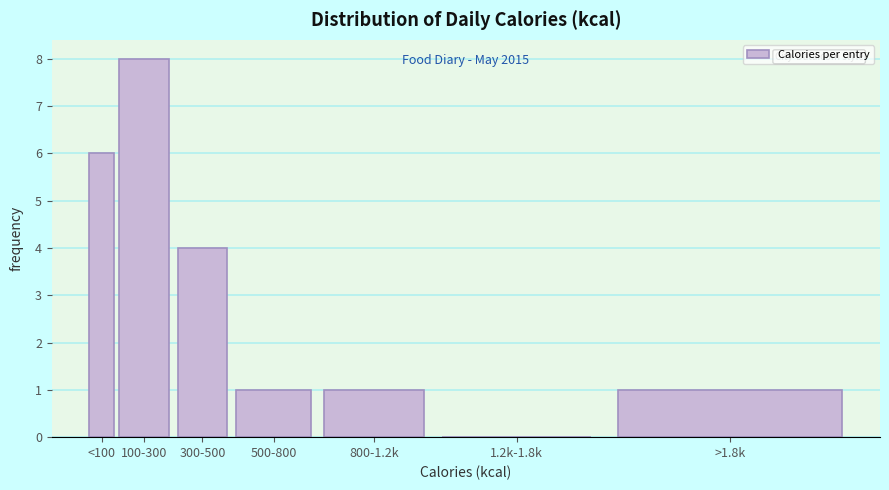

Reading right to left, extract all data points from this chart.

>1.8k=1	1.2k-1.8k=0	800-1.2k=1	500-800=1	300-500=4	100-300=8	<100=6